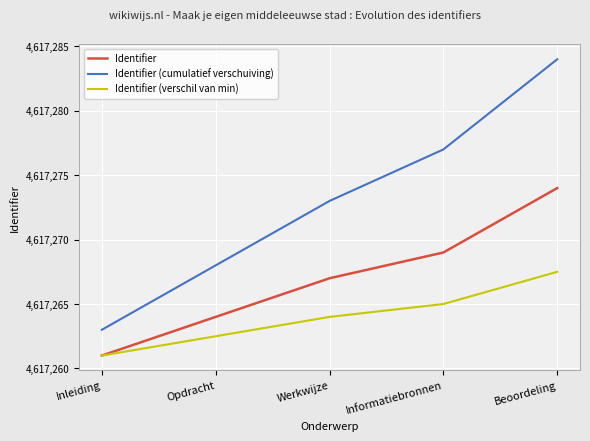

How many lines are shown in the chart?

3